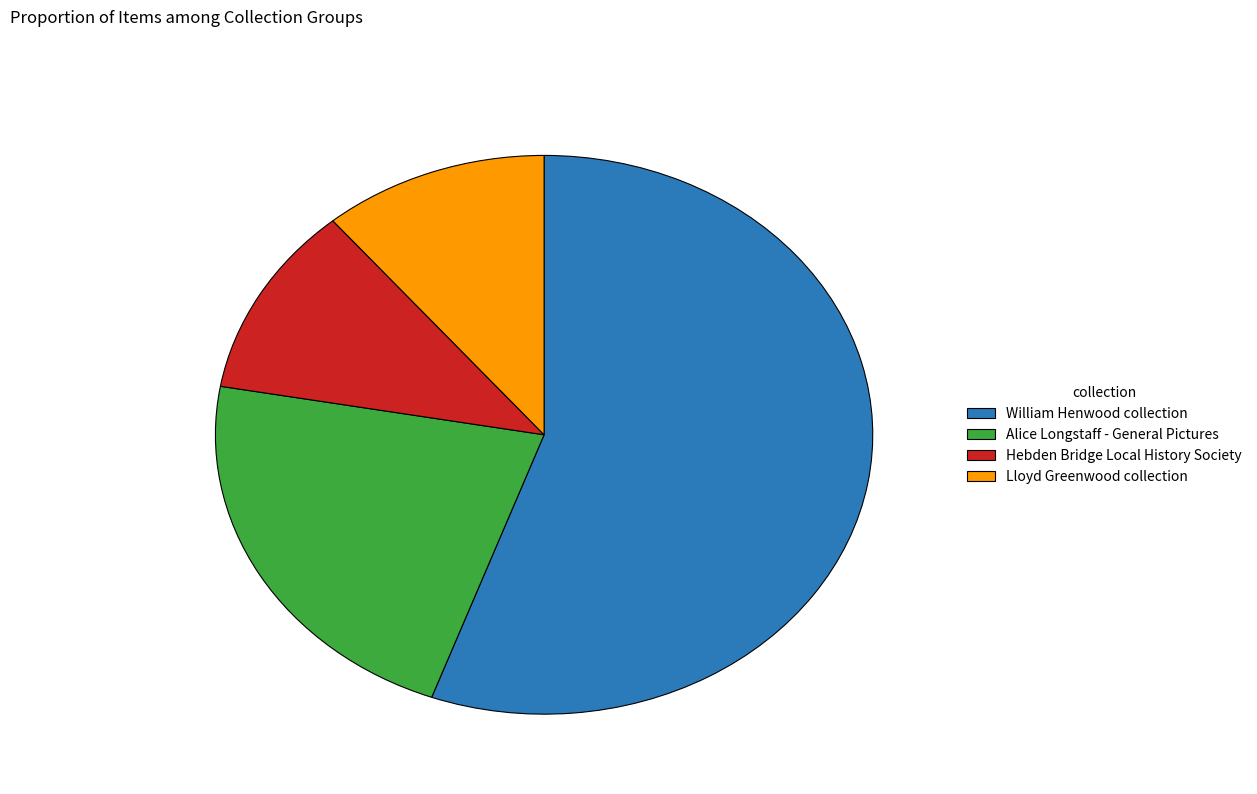

Combined, do Alice Longstaff - General Pictures and William Henwood collection account for over 50%?

Yes